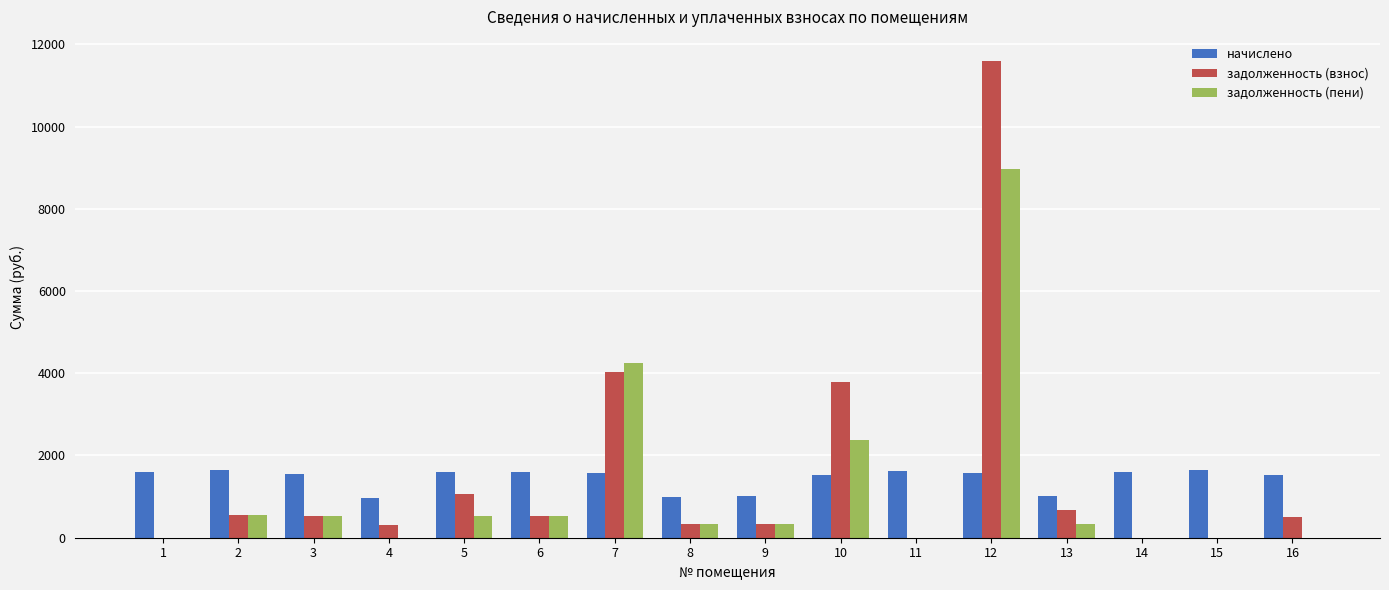

What is the approximate value of начислено at 3?

1554.4